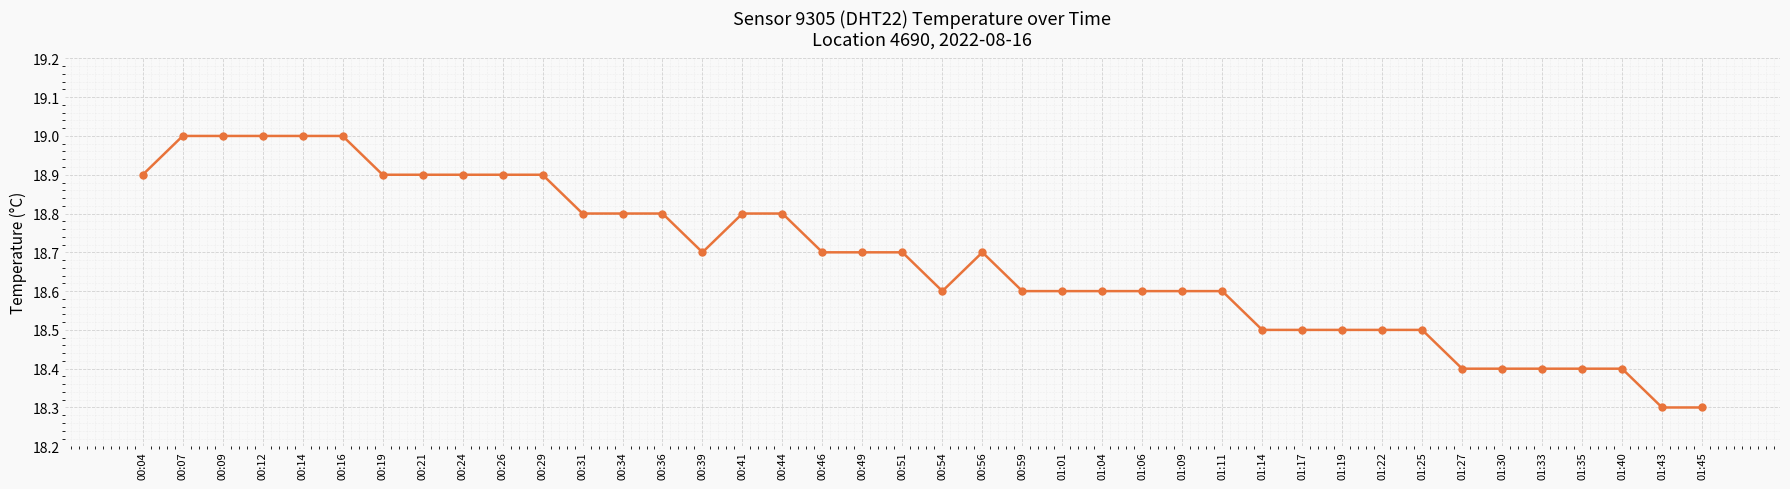

What is the smallest value displayed?

18.3